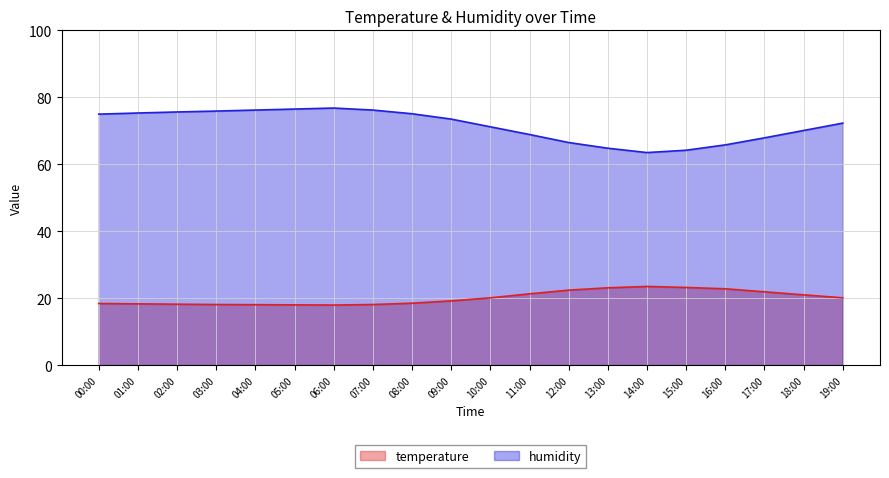

Reading left to right, list all the values displayed in this chart.

temperature: 00:00=18.4	01:00=18.3	02:00=18.2	03:00=18.1	04:00=18.1	05:00=18.0	06:00=17.9	07:00=18.1	08:00=18.5	09:00=19.2	10:00=20.1	11:00=21.3	12:00=22.4	13:00=23.1	14:00=23.5	15:00=23.2	16:00=22.8	17:00=21.9	18:00=21.0	19:00=20.1
humidity: 00:00=75.0	01:00=75.3	02:00=75.6	03:00=75.9	04:00=76.2	05:00=76.5	06:00=76.8	07:00=76.2	08:00=75.1	09:00=73.5	10:00=71.2	11:00=68.9	12:00=66.5	13:00=64.8	14:00=63.5	15:00=64.2	16:00=65.8	17:00=67.9	18:00=70.1	19:00=72.3